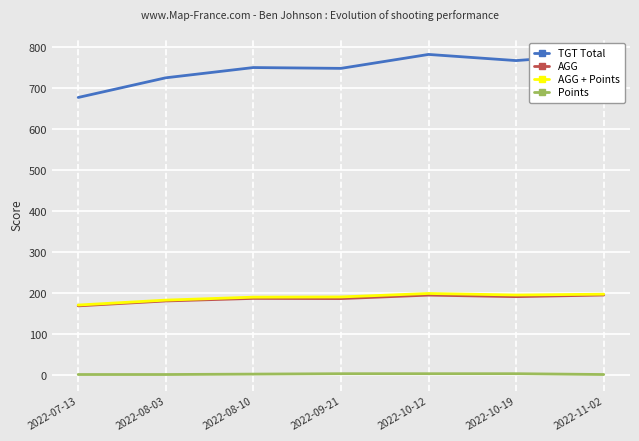

Where is AGG + Points nearest to the value 185?

2022-08-03